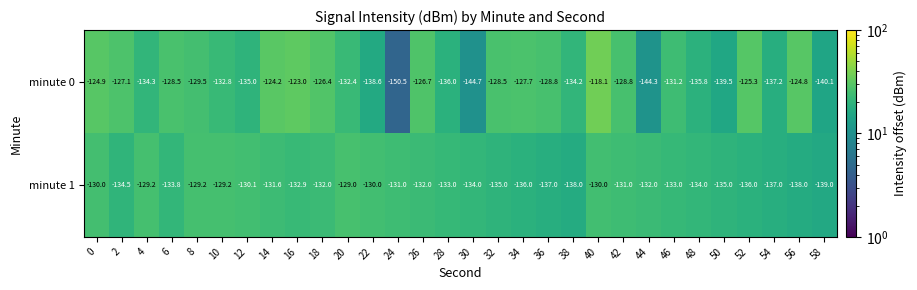

How many values in the minute 1 series are below -132?

16